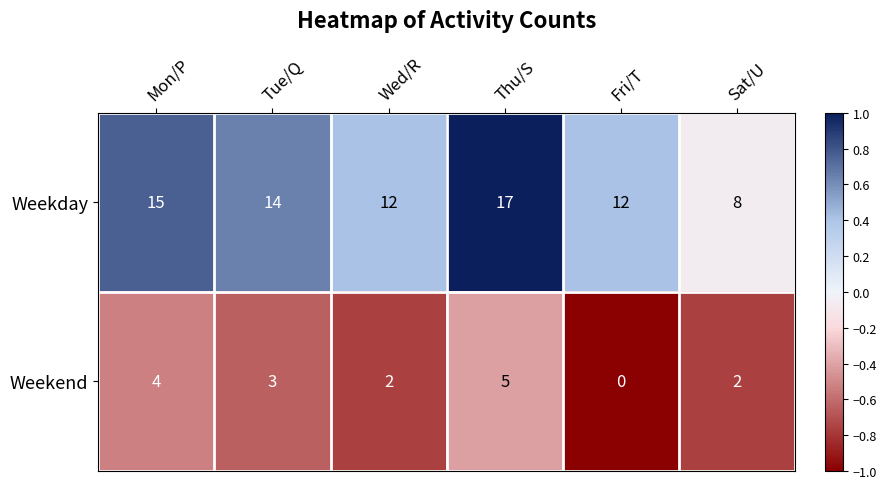

Where does the Weekend series first go above 3?

Mon/P